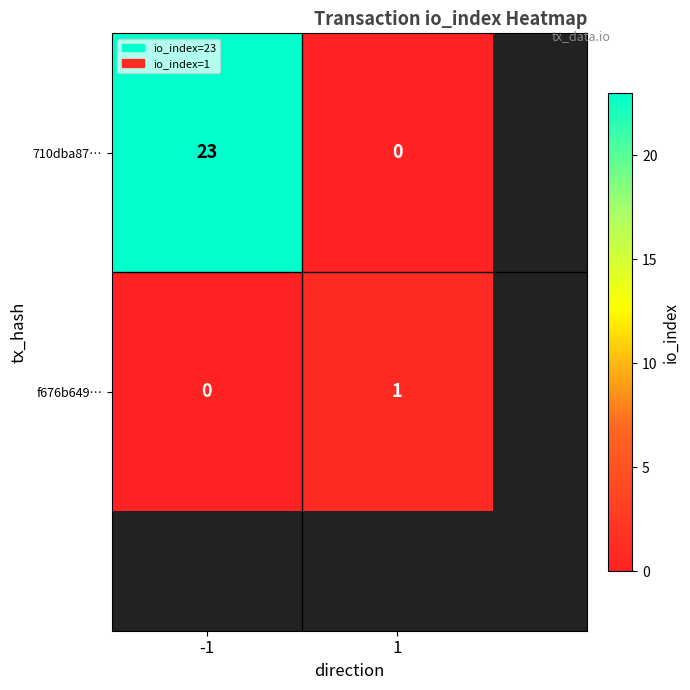

What is the average value of the 710dba87… series?

12